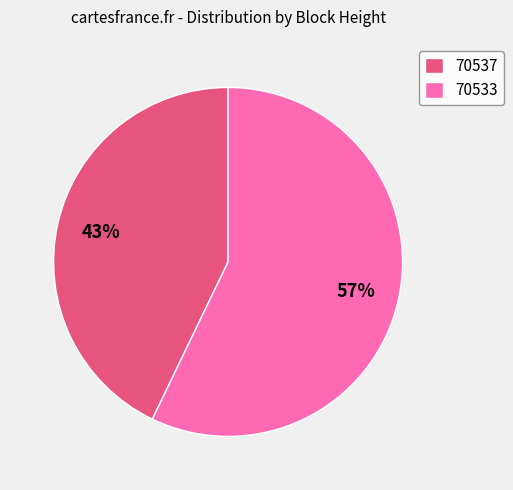

To the nearest percent, what percentage of the pie is 70533?

57%